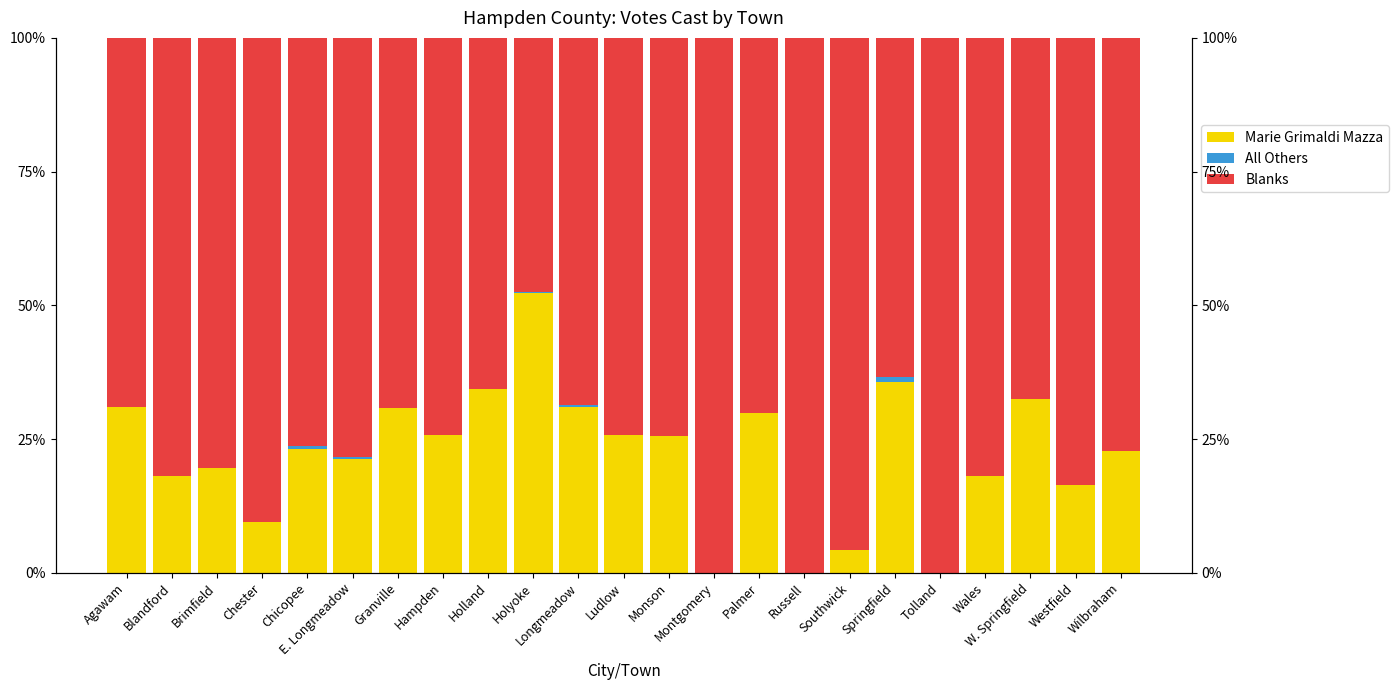

At which category does the chart reach its peak across all series?

Montgomery